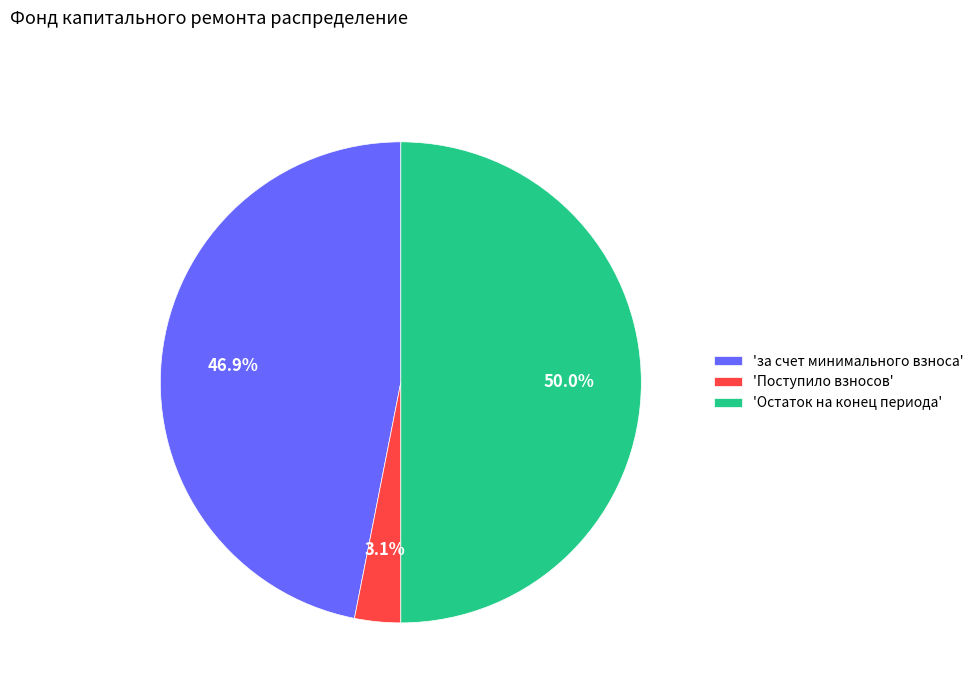

Rank the categories by value from highest to lowest.

'Остаток на конец периода', 'за счет минимального взноса', 'Поступило взносов'